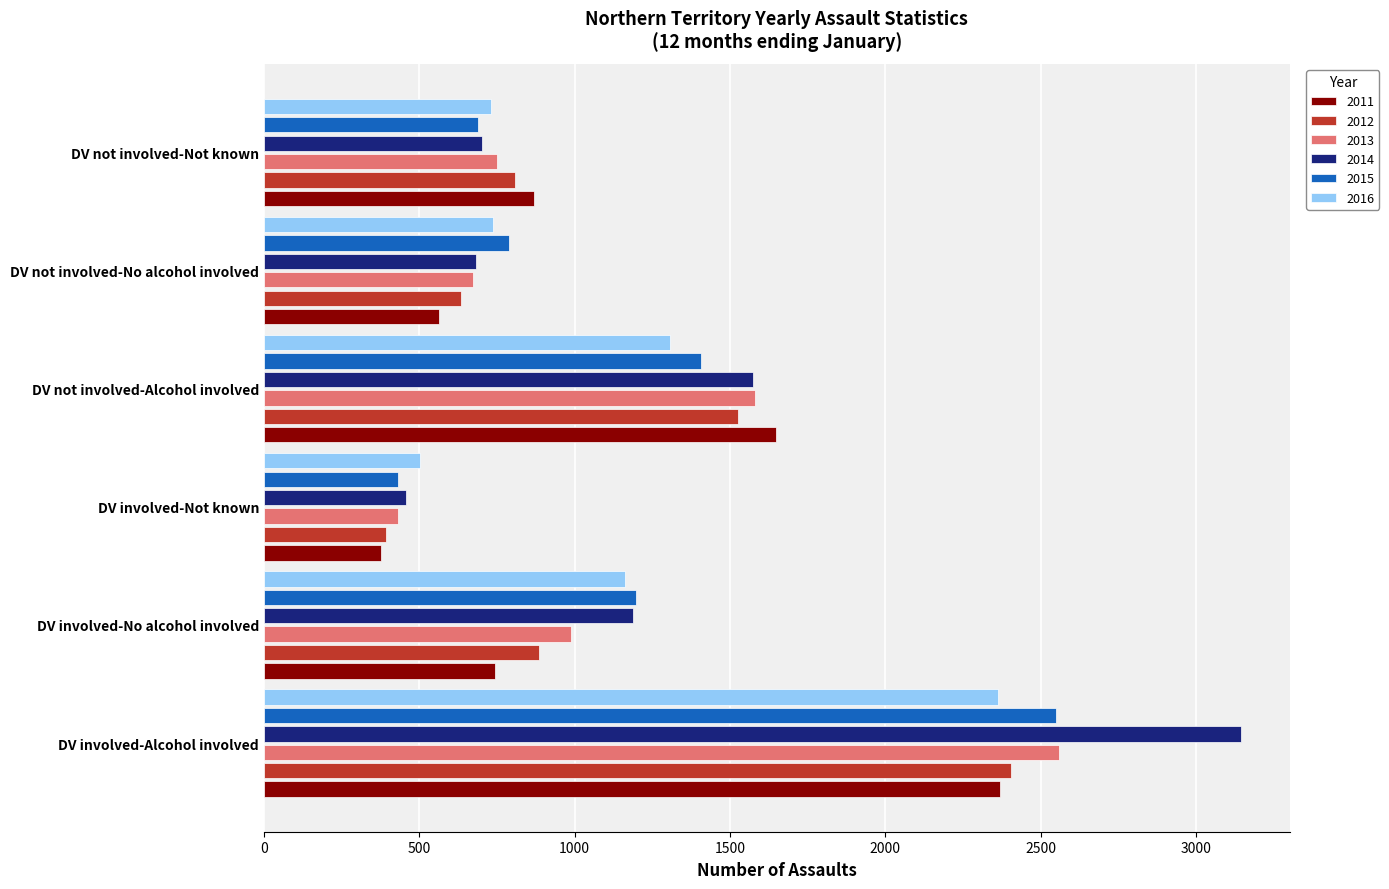

What is the total value across all series at DV not involved-Not known?

4553